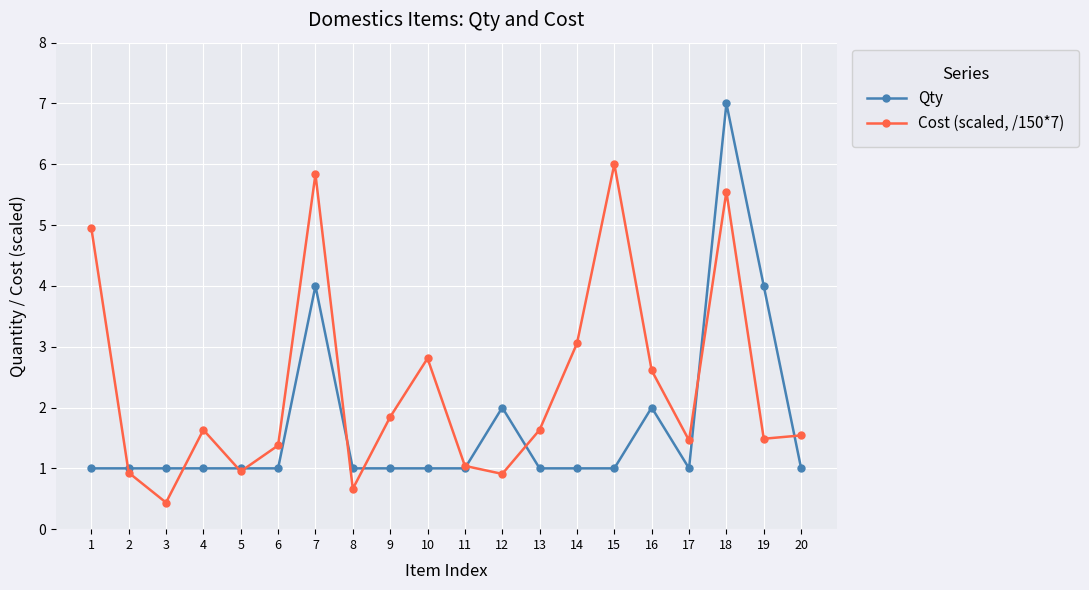

How many lines are shown in the chart?

2